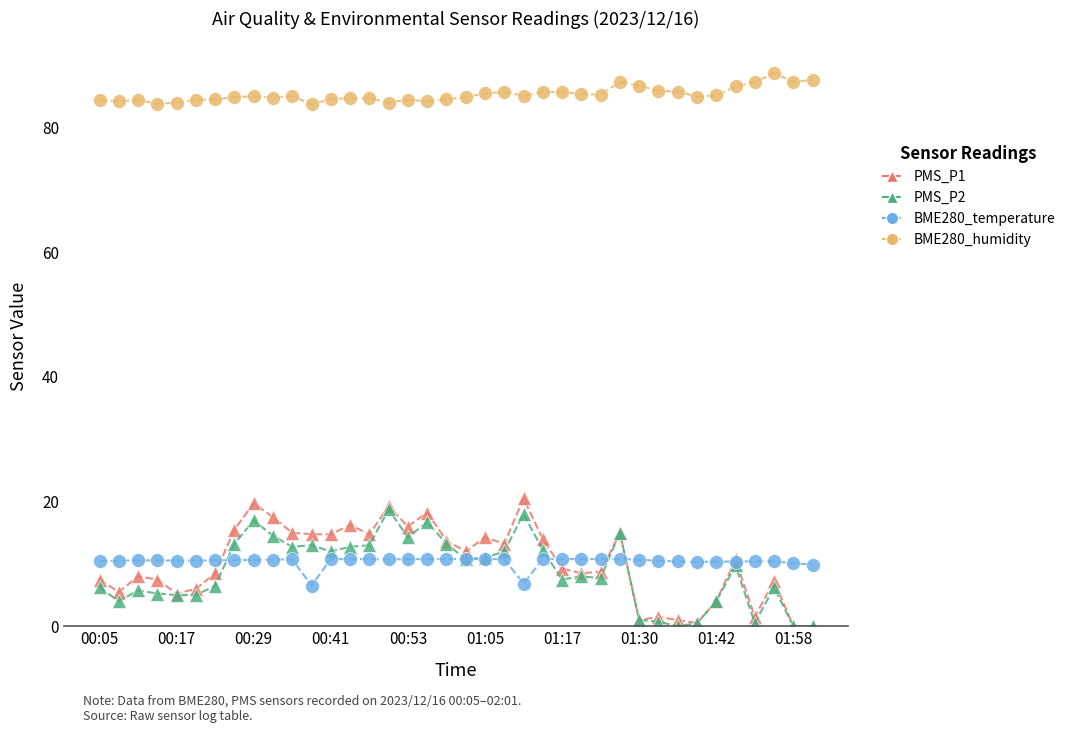

What is the maximum value for BME280_temperature?

10.8